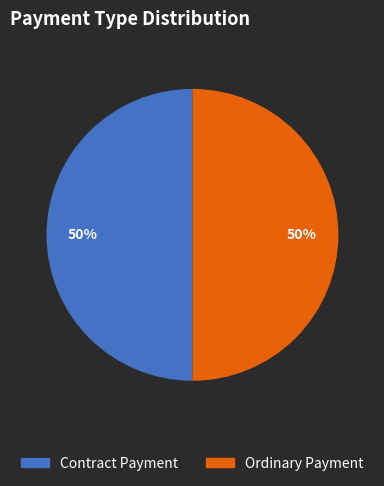

To the nearest percent, what is the difference between the largest and smallest slice percentages?

0%